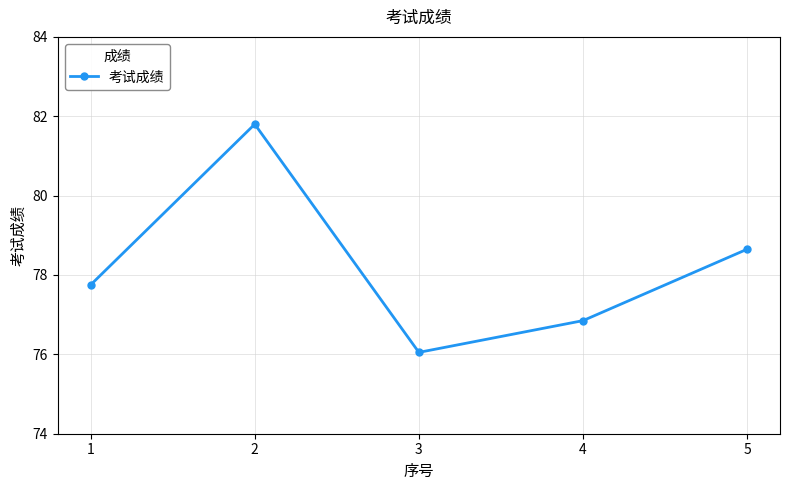

At which category does the chart reach its minimum across all series?

3